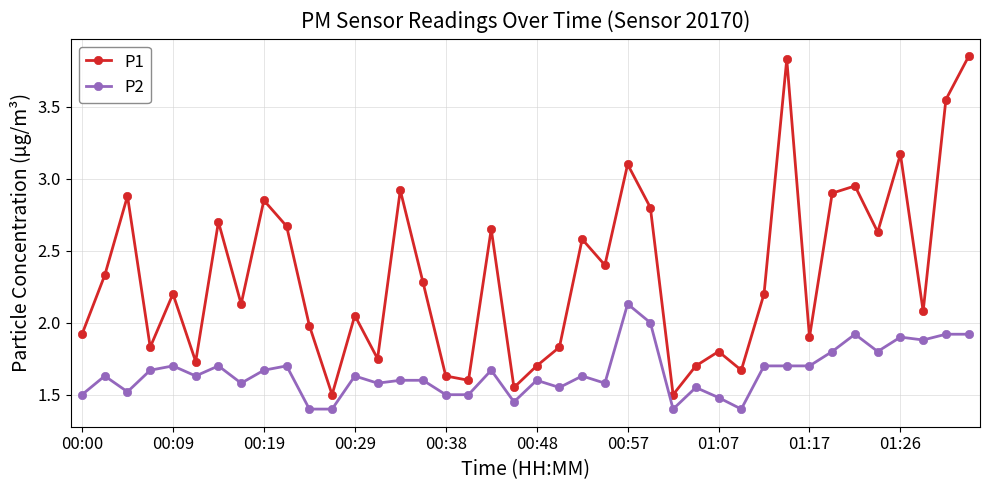

At how many categories does at least one series exceed 3?

5